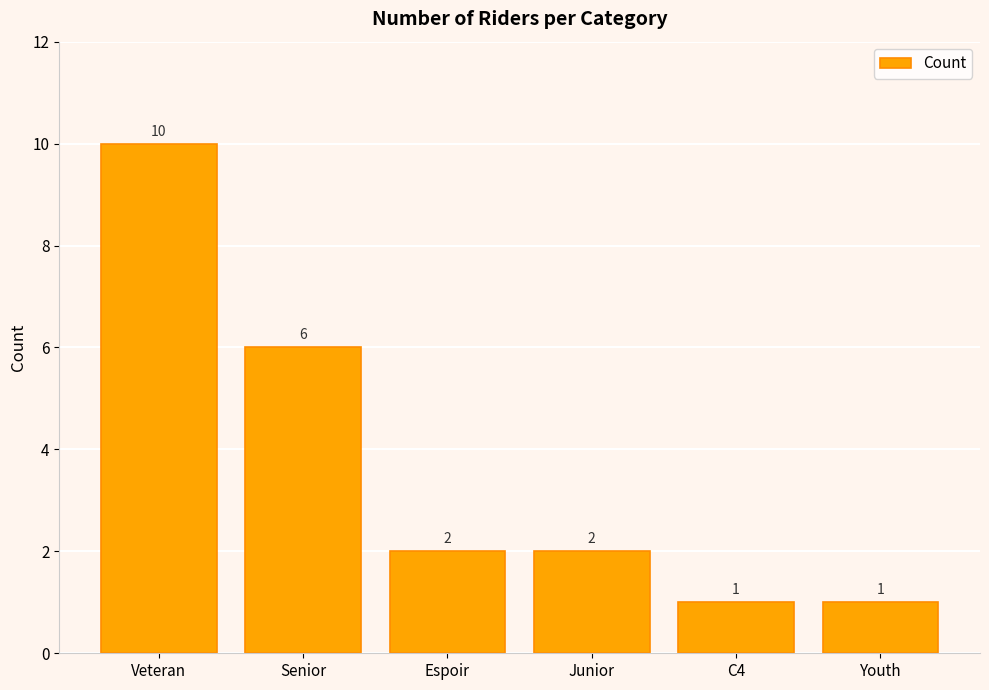

Reading left to right, extract all data points from this chart.

Veteran=10	Senior=6	Espoir=2	Junior=2	C4=1	Youth=1